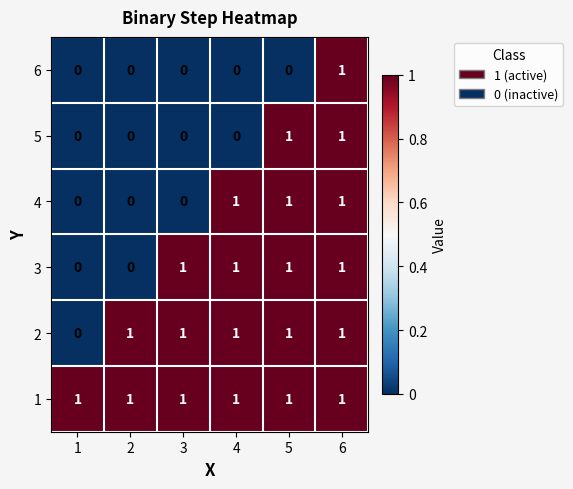

What is the total value across all series at 3?

3